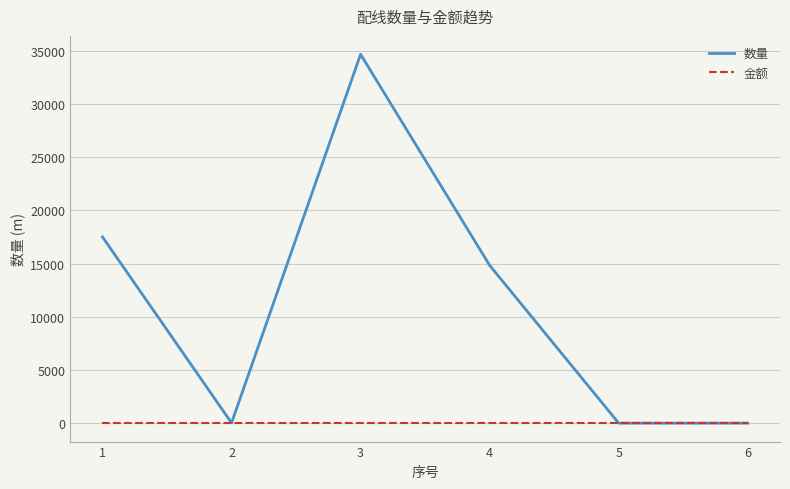

List the series in order of their overall mean, highest first.

数量, 金额